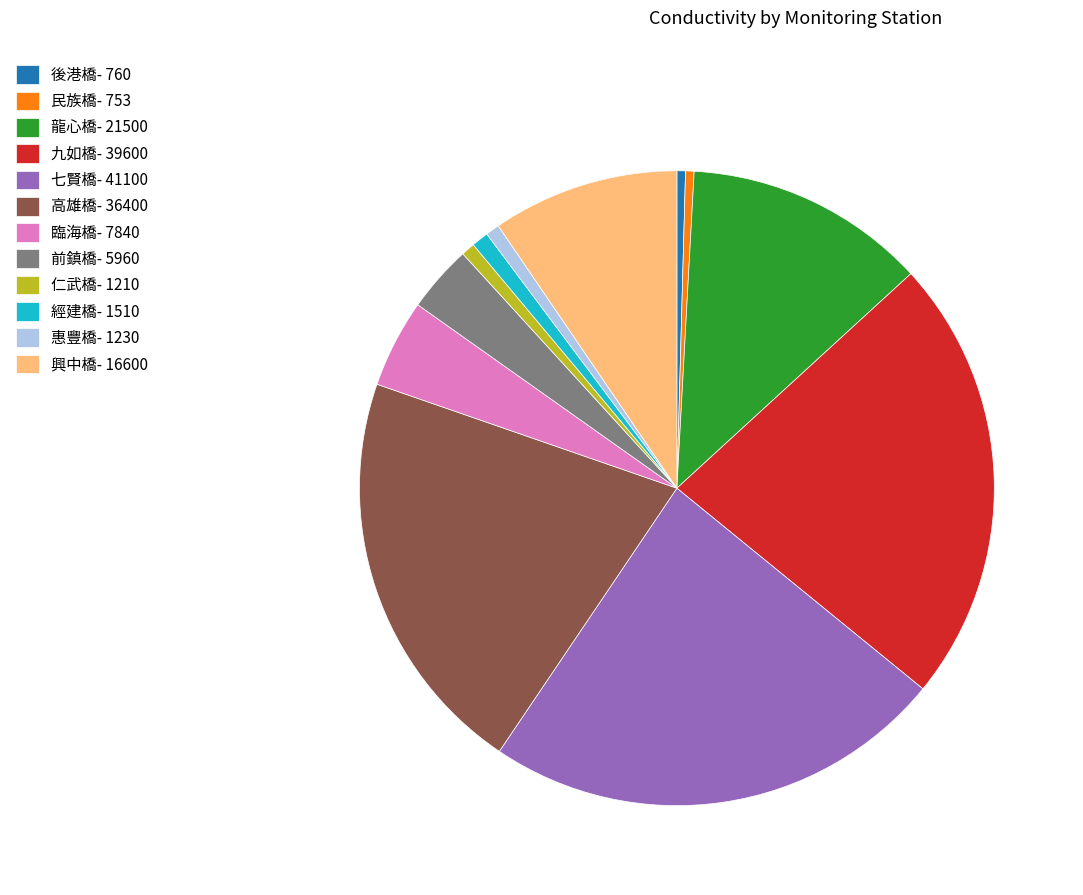

Which category has the biggest portion of the pie?

七賢橋